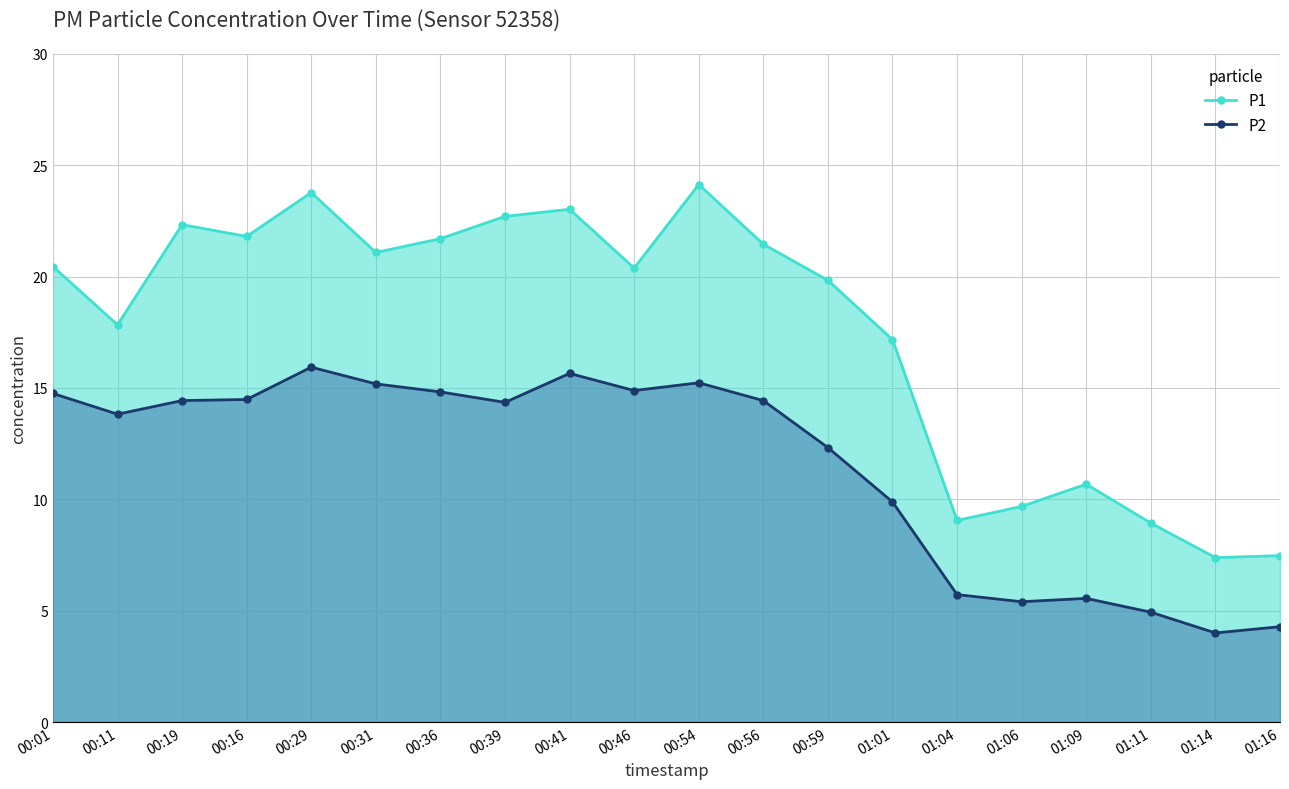

What is the sum of all P2 values?

230.0